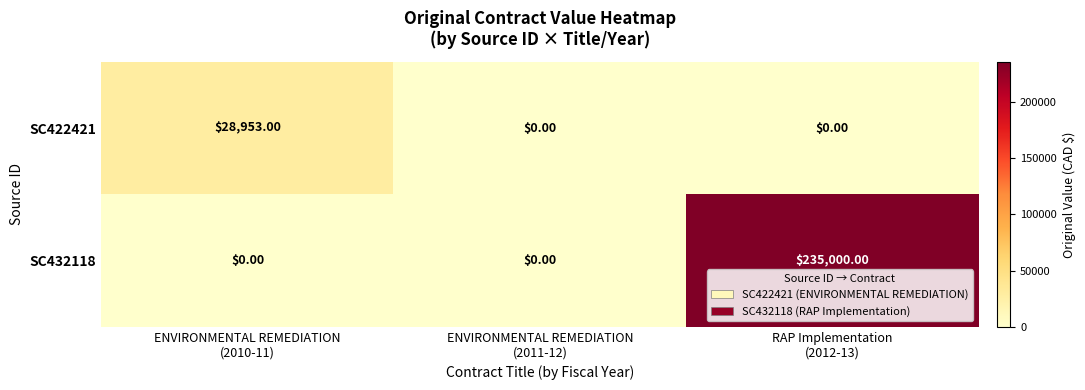

Which series has the largest total across all categories?

SC432118